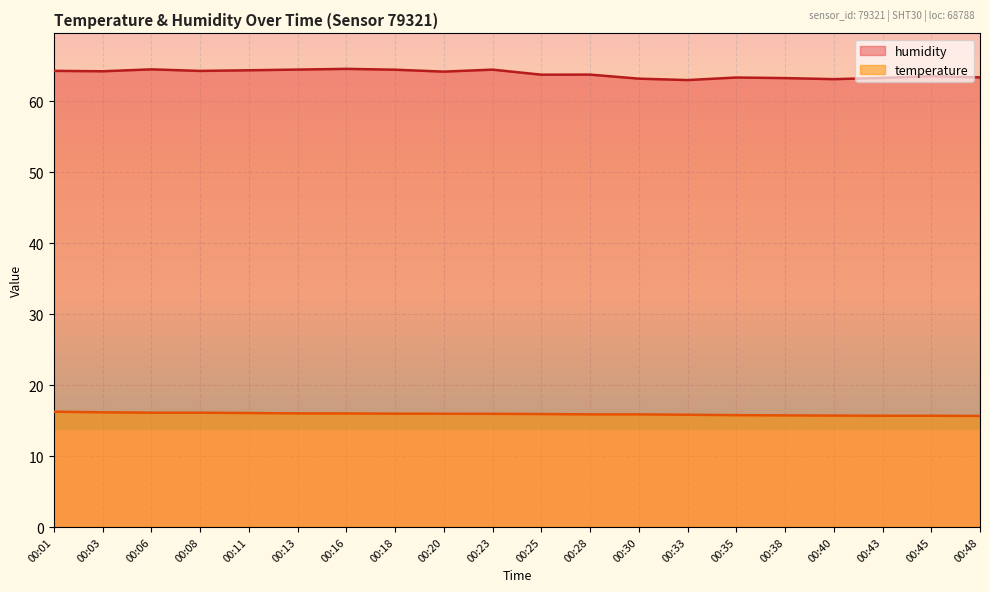

True or false: temperature and humidity cross at least once.

False